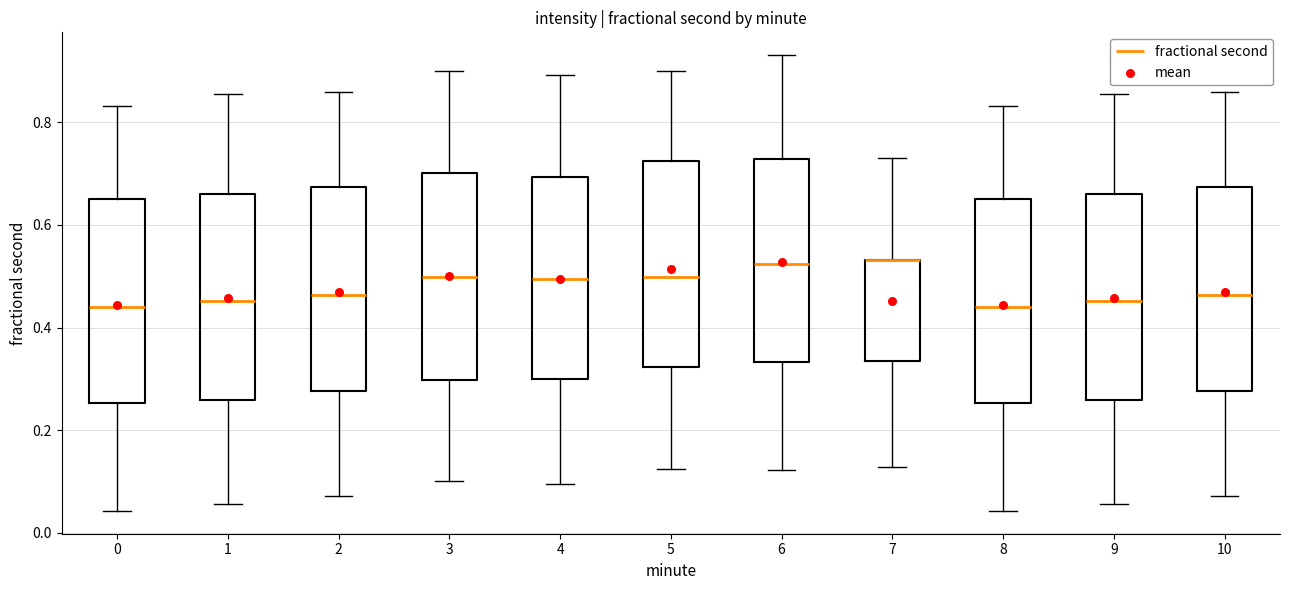

Reading left to right, transcribe this box plot: for each box, give where its median line is, the range the box spans, and where its two whiskers end, as read against the y-axis. The values are not printed on the chart, so give them approximately, as read against the axis.

0: median 0.44, box 0.26 to 0.64, whiskers 0.04 to 0.84
1: median 0.46, box 0.26 to 0.66, whiskers 0.06 to 0.86
2: median 0.46, box 0.28 to 0.68, whiskers 0.08 to 0.86
3: median 0.50, box 0.30 to 0.70, whiskers 0.10 to 0.90
4: median 0.50, box 0.30 to 0.70, whiskers 0.10 to 0.90
5: median 0.50, box 0.32 to 0.72, whiskers 0.12 to 0.90
6: median 0.52, box 0.34 to 0.72, whiskers 0.12 to 0.94
7: median 0.54 (drawn on the box's upper edge), box 0.34 to 0.54, whiskers 0.12 to 0.72
8: median 0.44, box 0.26 to 0.64, whiskers 0.04 to 0.84
9: median 0.46, box 0.26 to 0.66, whiskers 0.06 to 0.86
10: median 0.46, box 0.28 to 0.68, whiskers 0.08 to 0.86